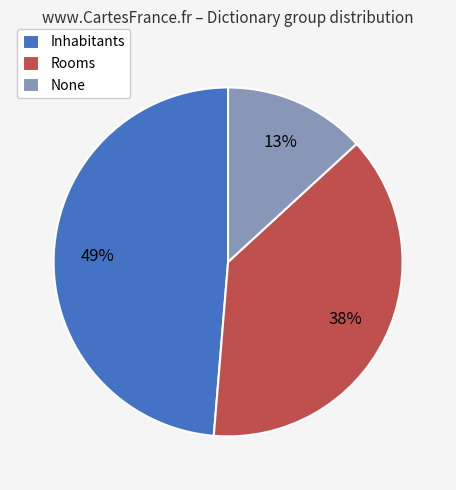

To the nearest percent, what is the average slice percentage?

33%